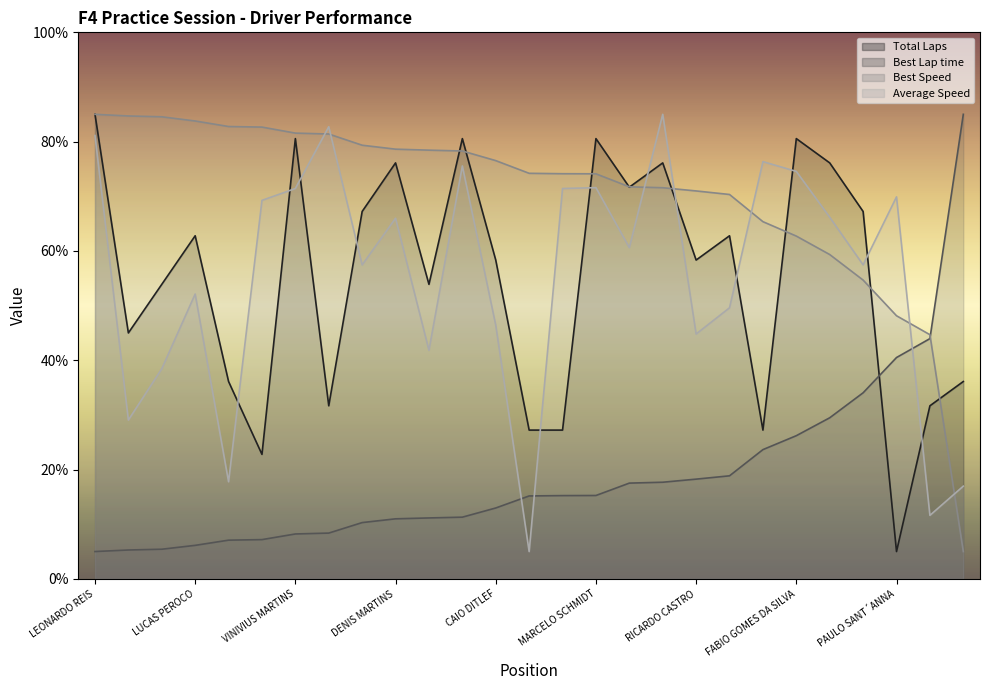

What position from the left is ROBERTO CASTRO?

18